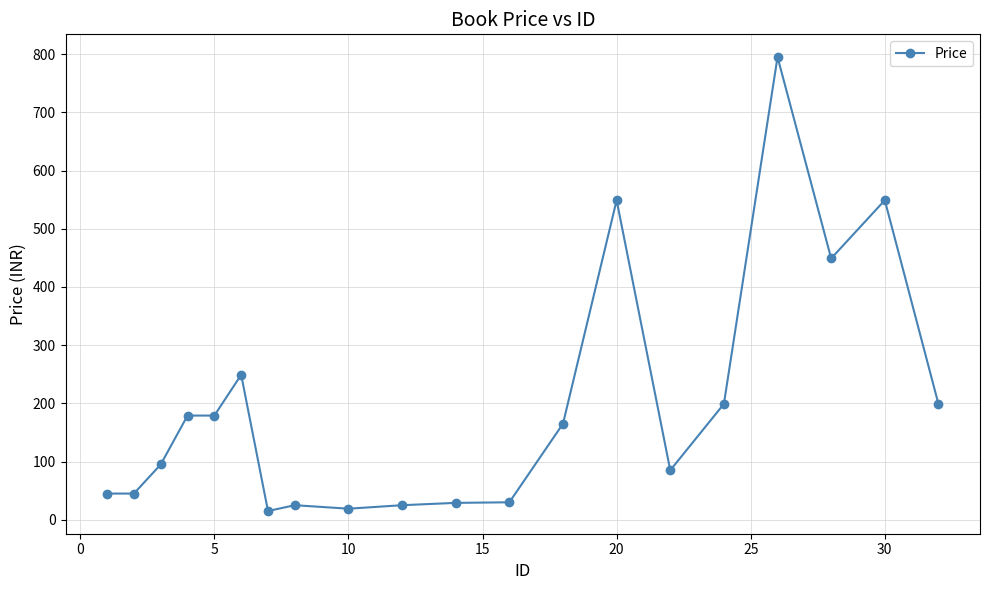

True or false: the data has more than 1 interior local peaks.

True